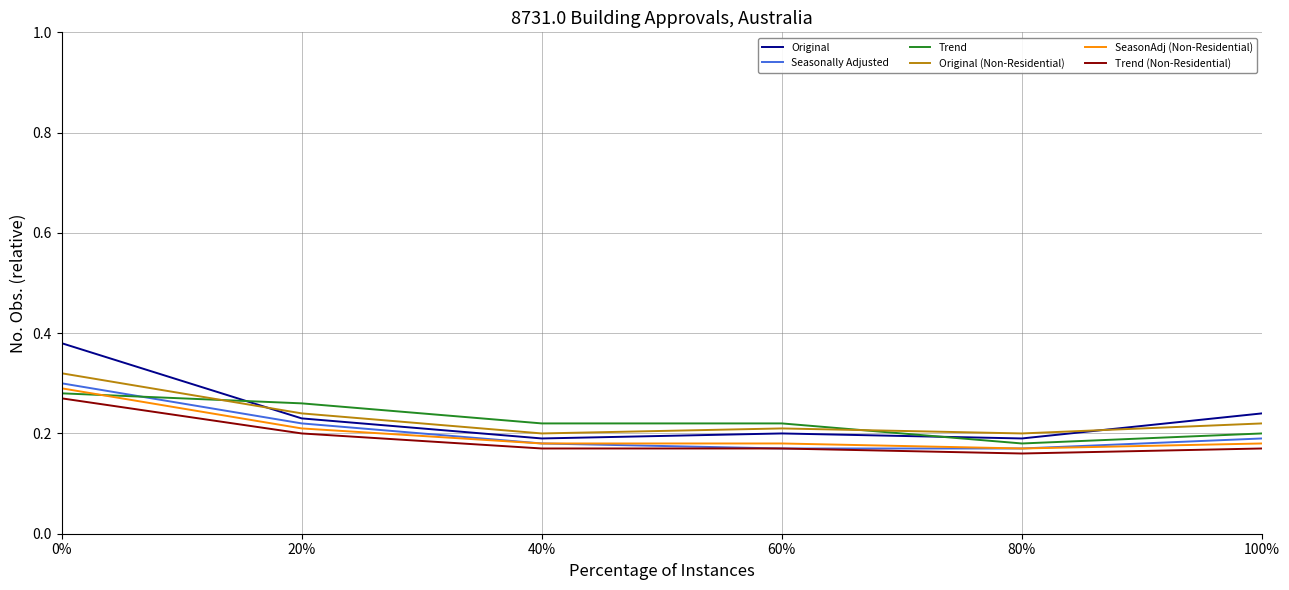

True or false: Original (Non-Residential) and Trend (Non-Residential) cross at least once.

False